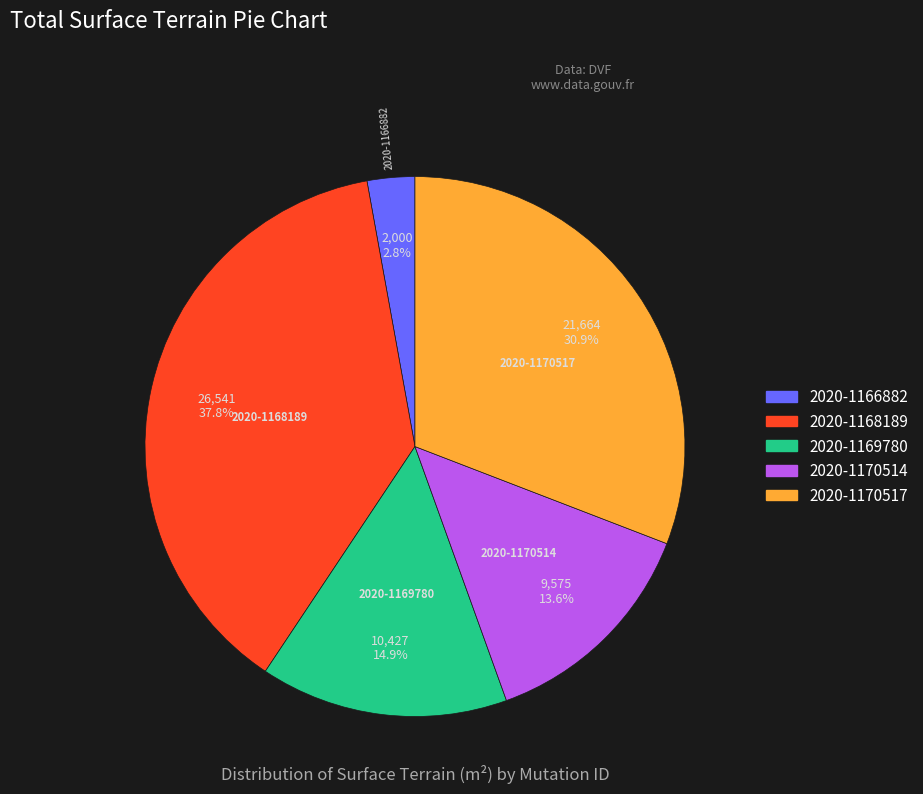

Which category has the smallest portion of the pie?

2020-1166882